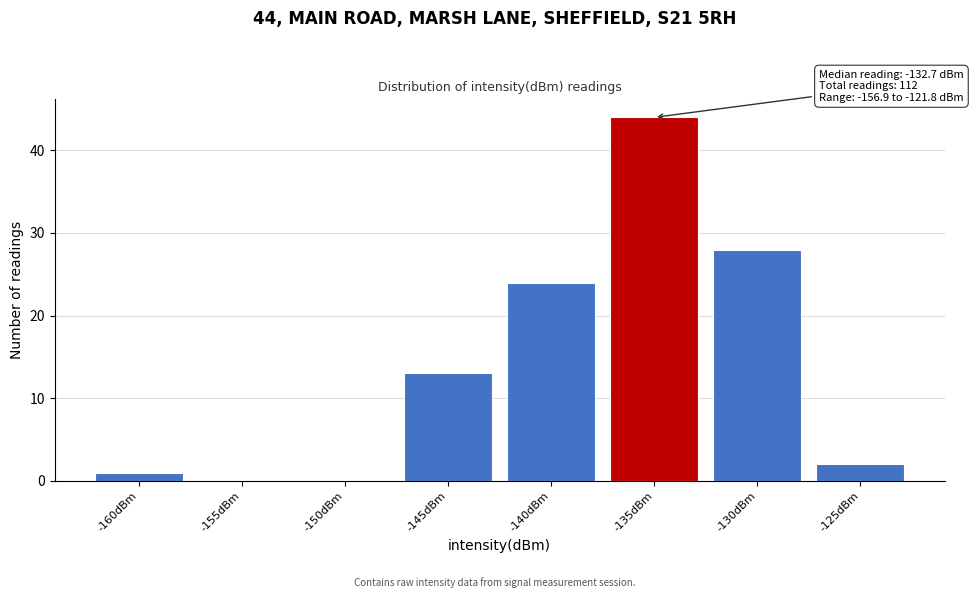

Reading left to right, extract all data points from this chart.

-160dBm=1	-155dBm=0	-150dBm=0	-145dBm=13	-140dBm=24	-135dBm=44	-130dBm=28	-125dBm=2